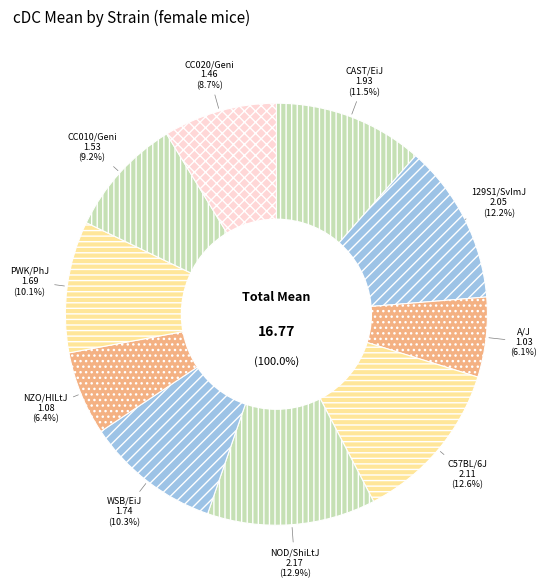

Count the number of slices in the pie.

10